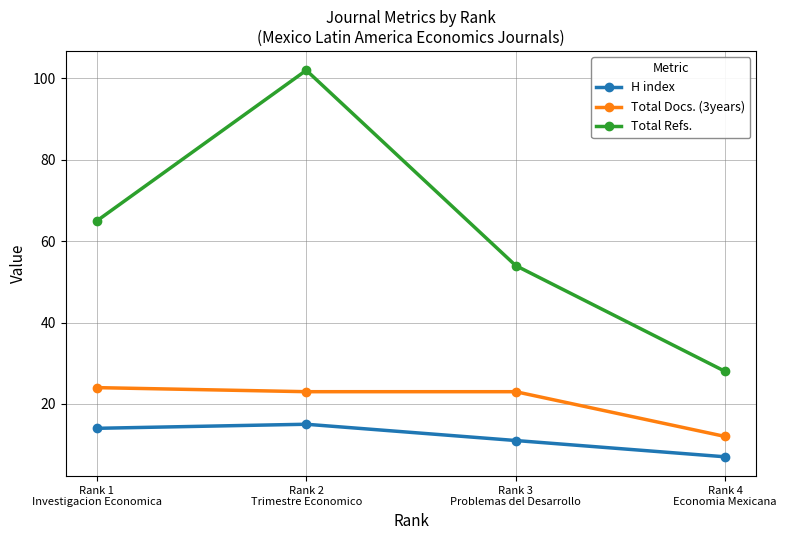

Reading right to left, list all the values displayed in this chart.

H index: 7	11	15	14
Total Docs. (3years): 12	23	23	24
Total Refs.: 28	54	102	65